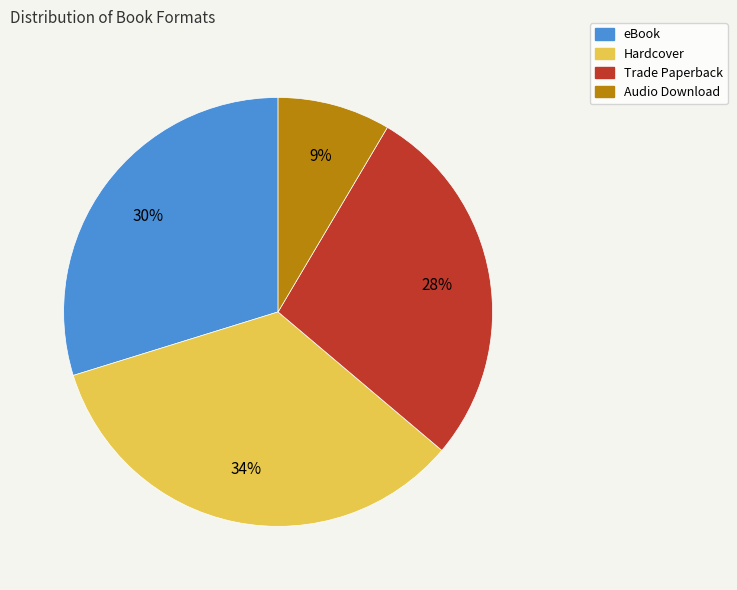

Is there any slice that represents more than half of the pie?

No